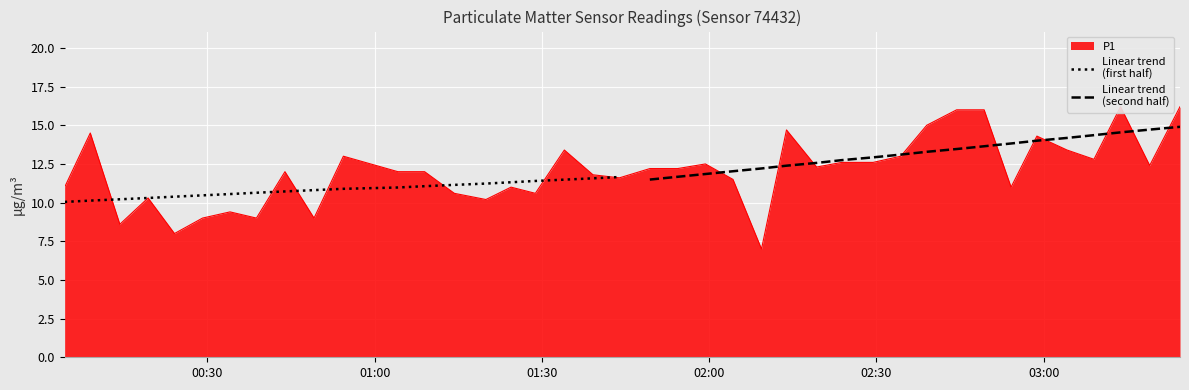

True or false: Linear trend
(second half) has more than 2 interior local peaks.

False